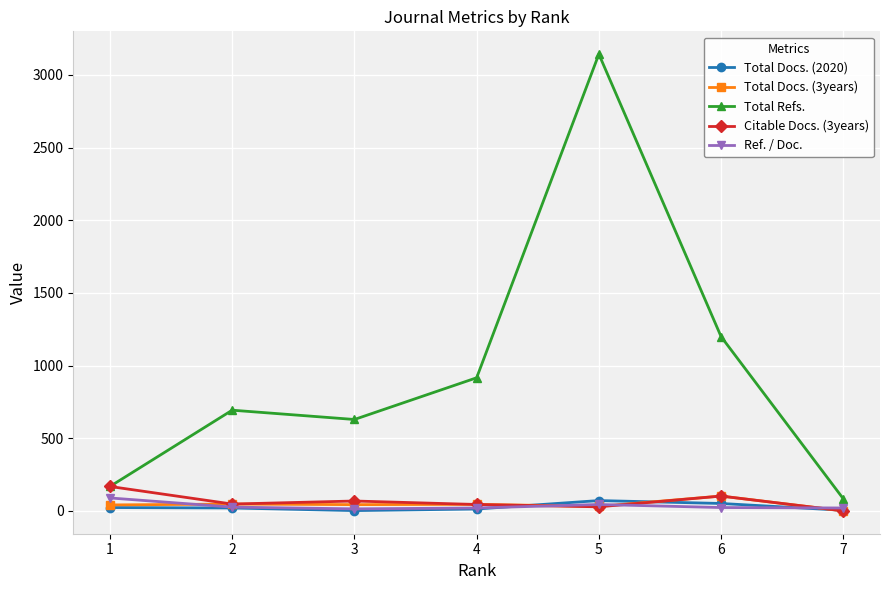

What is the difference between the Total Refs. values at 7 and 4?

833